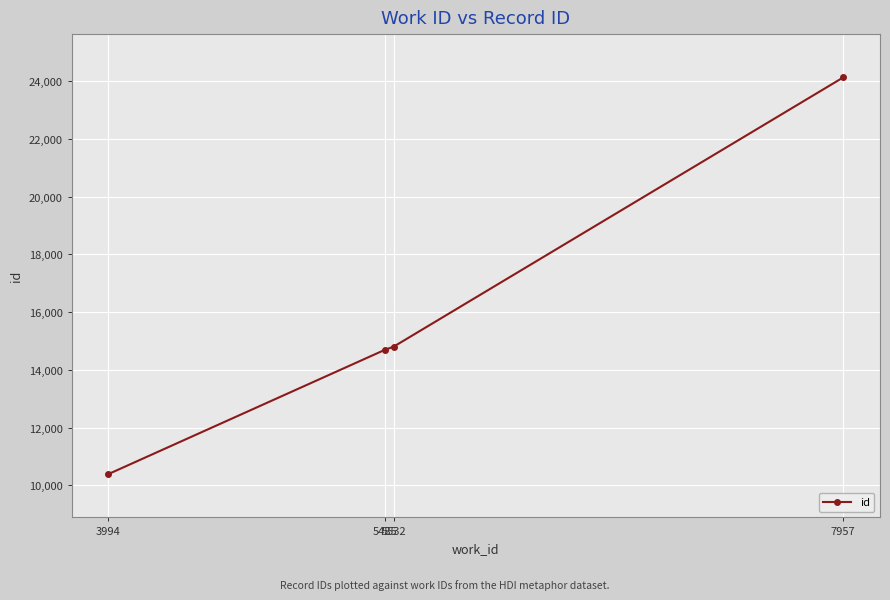

True or false: there are more than 1 points higher than both neighbors.

False